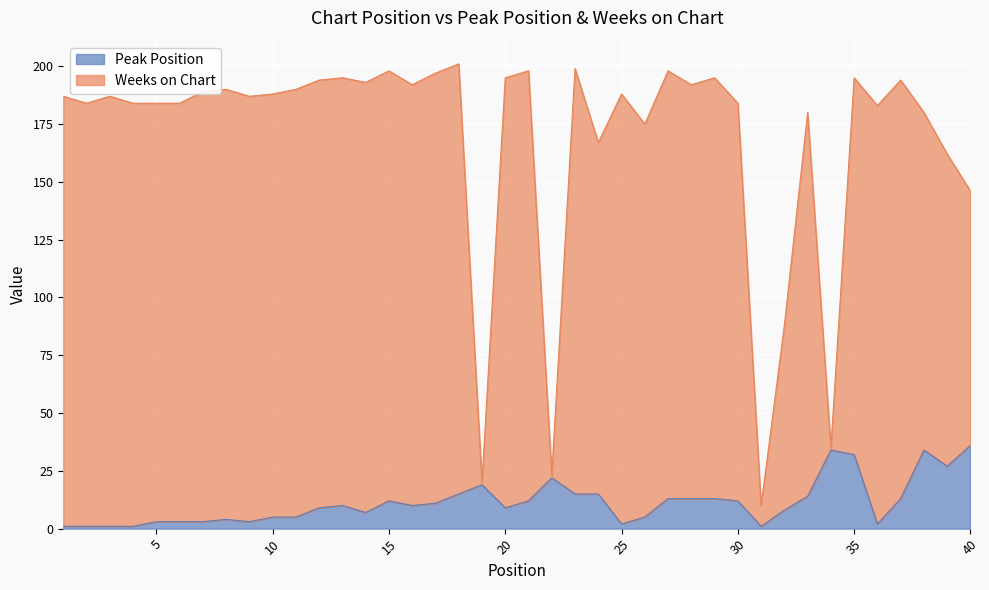

At how many categories does at least one series exceed 140?

35